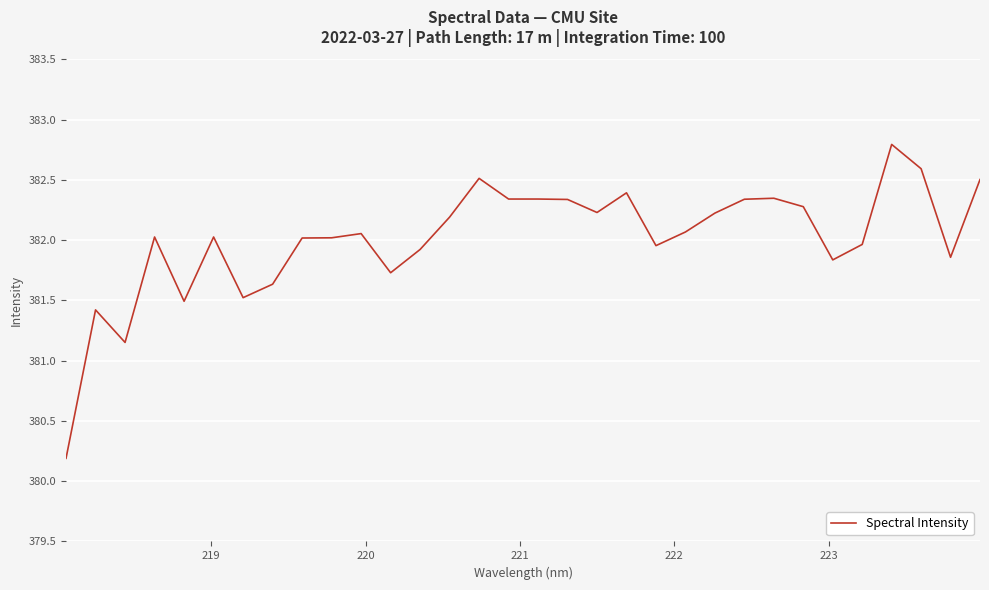

What is the smallest value displayed?

380.2